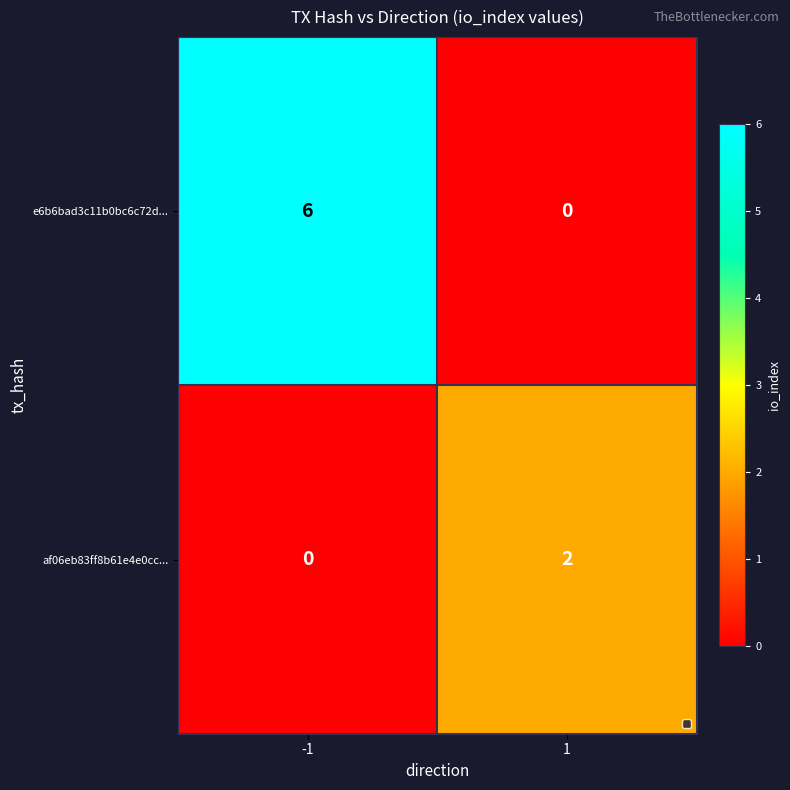

Which series has the largest total across all categories?

e6b6bad3c11b0bc6c72d...